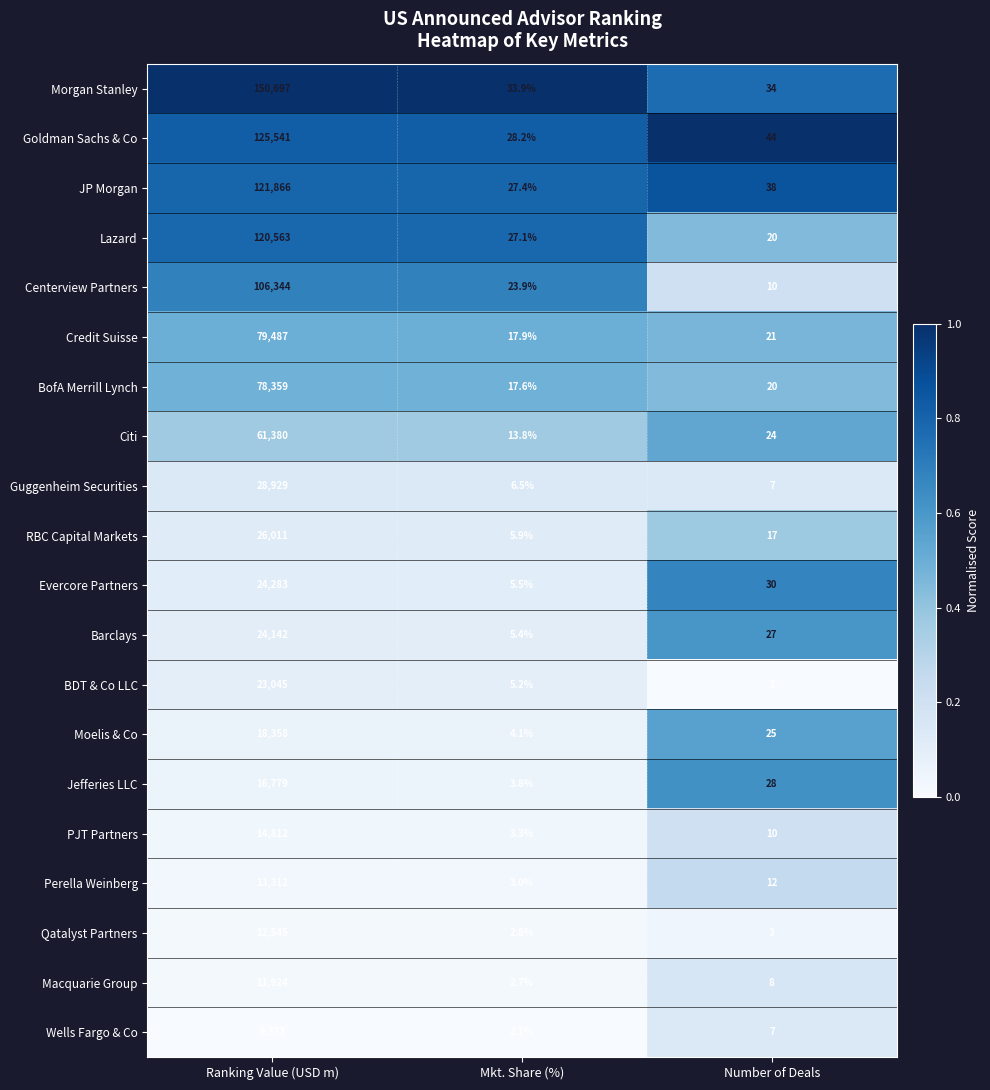

At which category is the sum across all series the highest?

Ranking Value (USD m)